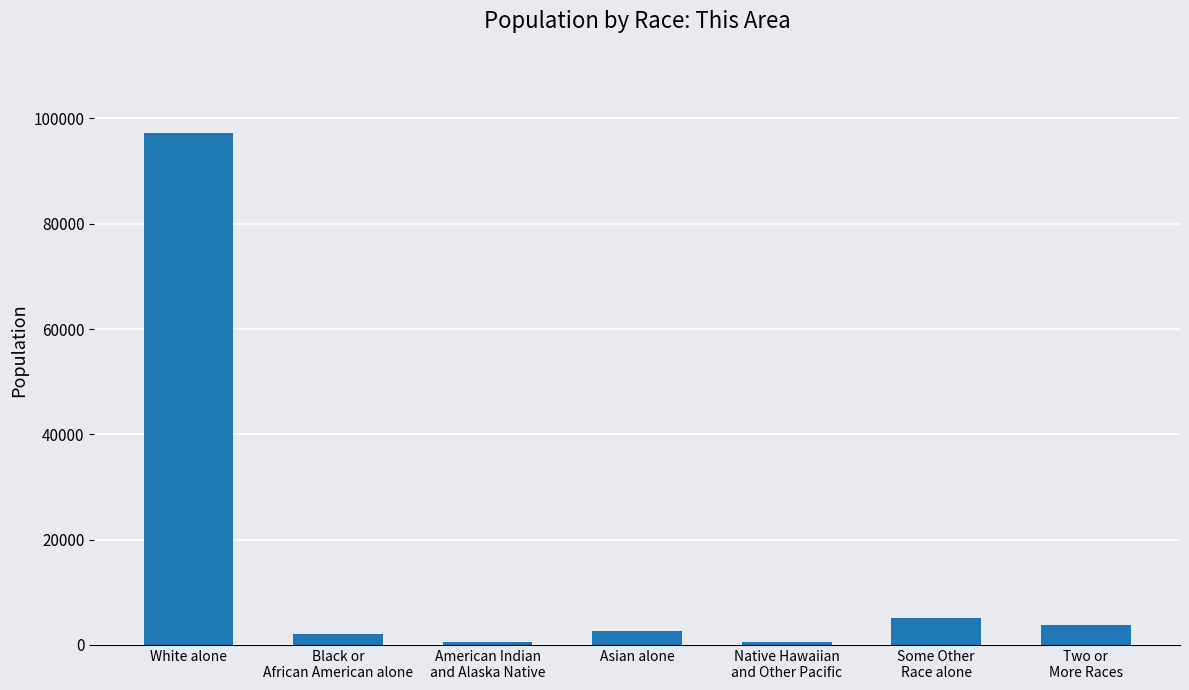

What is the difference between the maximum and minimum values?

96701